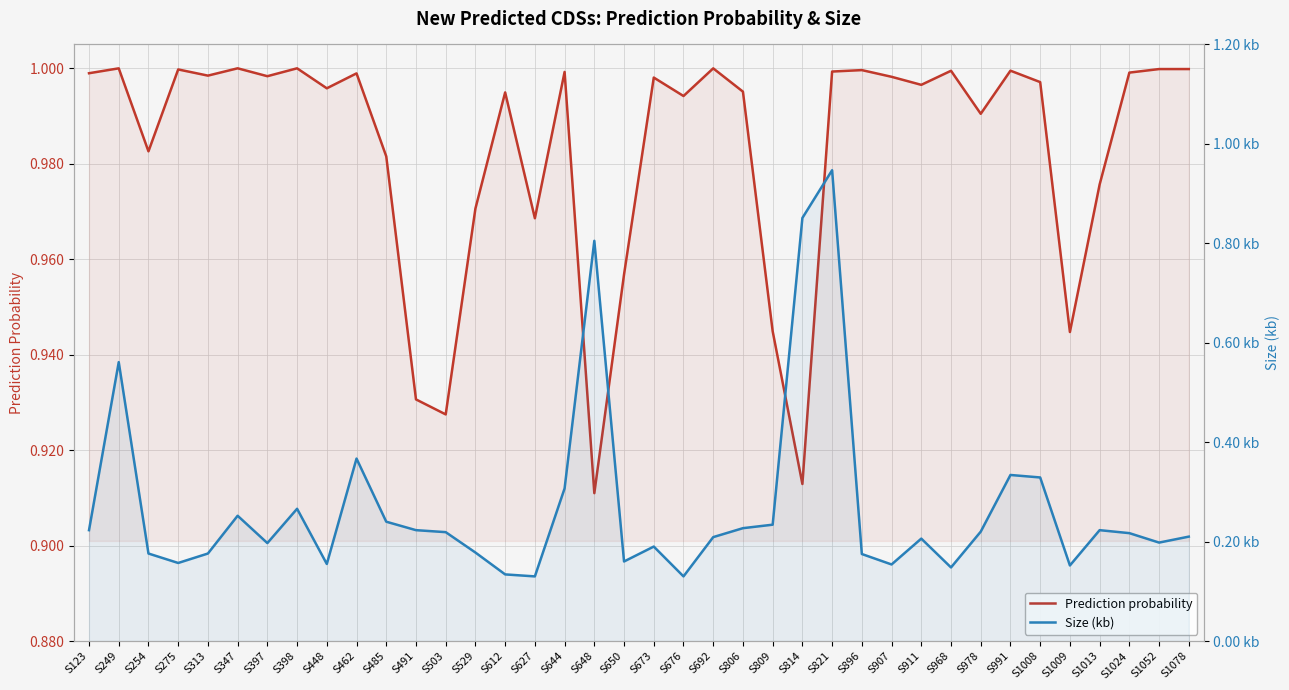

What is the sum of all Size (kb) values?

10.3